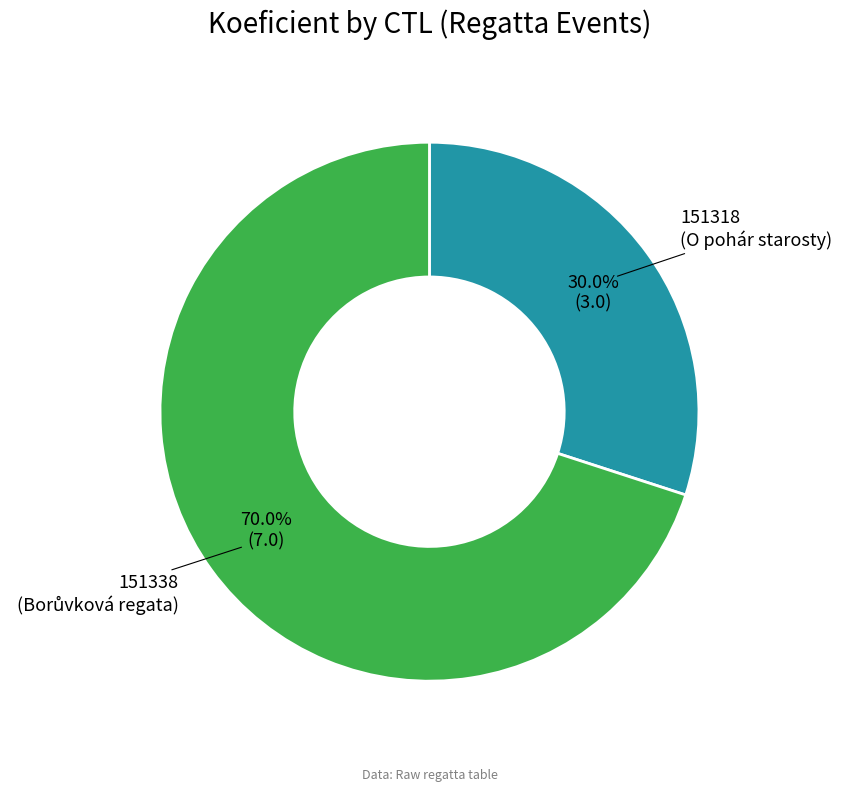

To the nearest percent, what percentage of the pie is 151318?

30%